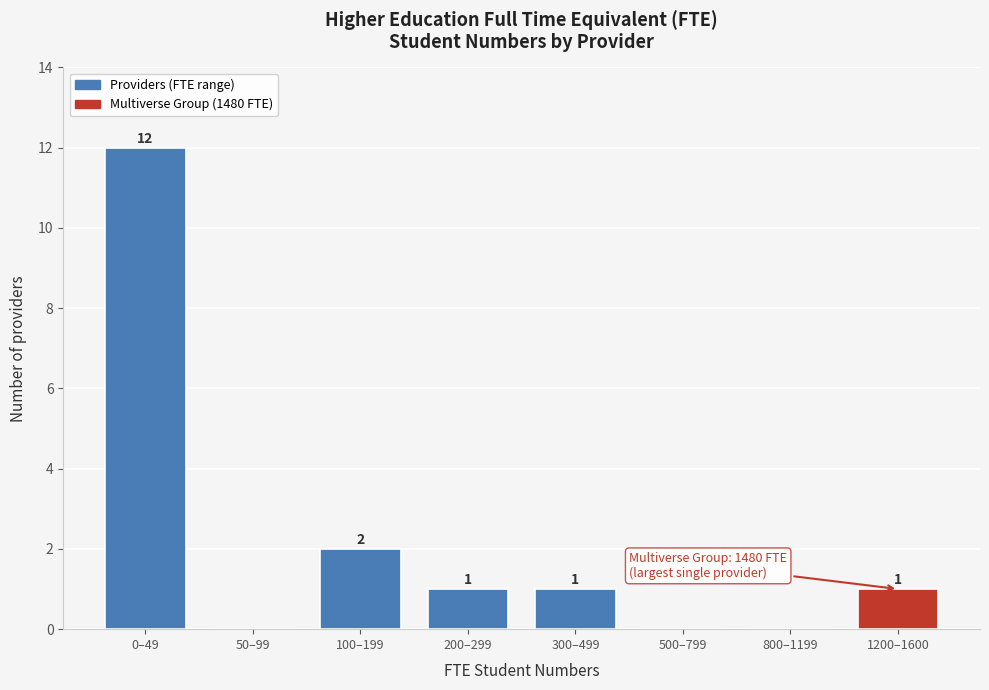

Reading left to right, extract all data points from this chart.

0–49=12	50–99=0	100–199=2	200–299=1	300–499=1	500–799=0	800–1199=0	1200–1600=1